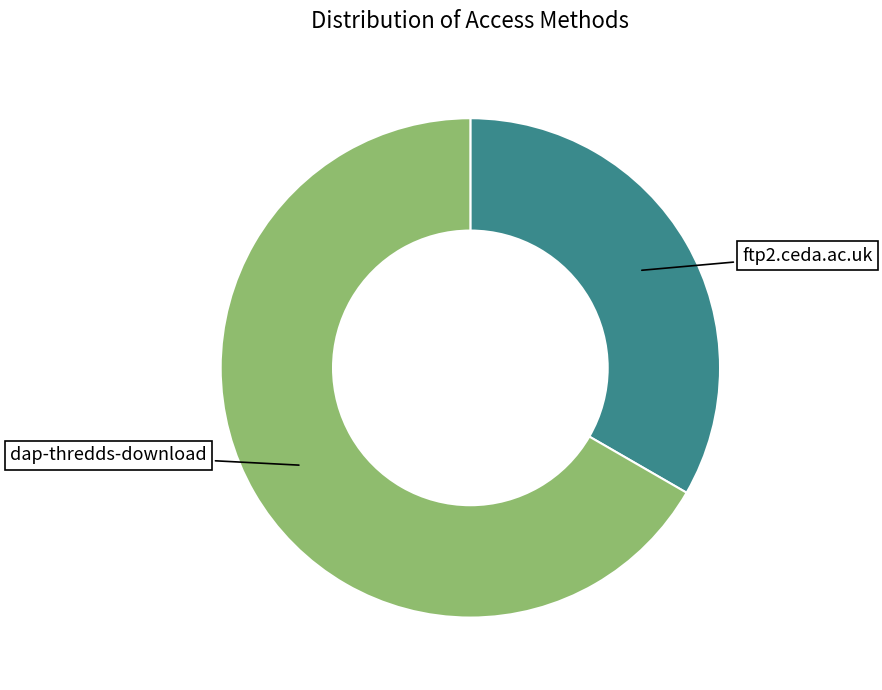

Do ftp2.ceda.ac.uk and dap-thredds-download together represent more than half of the pie?

Yes